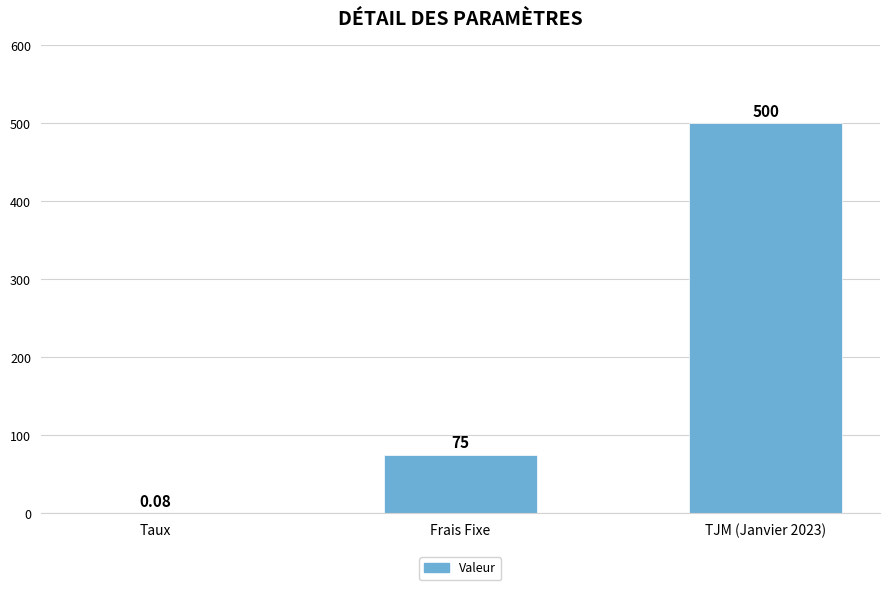

Between Frais Fixe and Taux, which is larger?

Frais Fixe